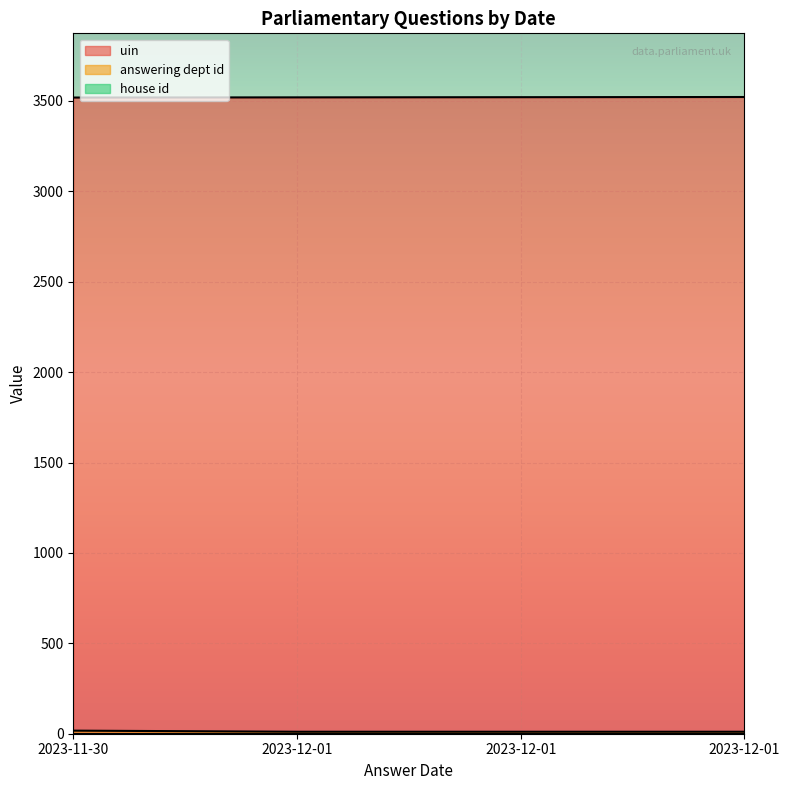

At which label does uin reach its peak?

2023-12-01